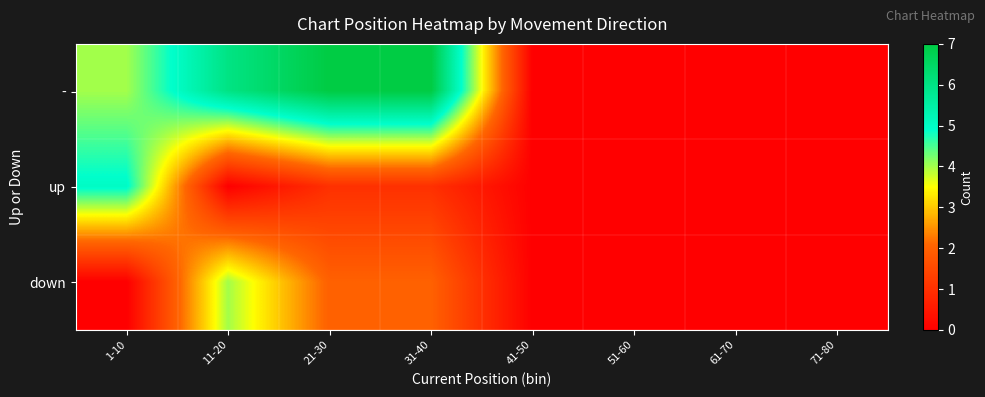

Which series changed the most between 31-40 and 41-50?

-